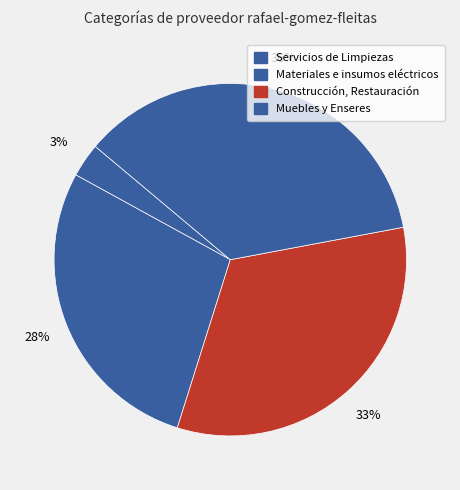

Which slice is the largest?

Muebles y Enseres